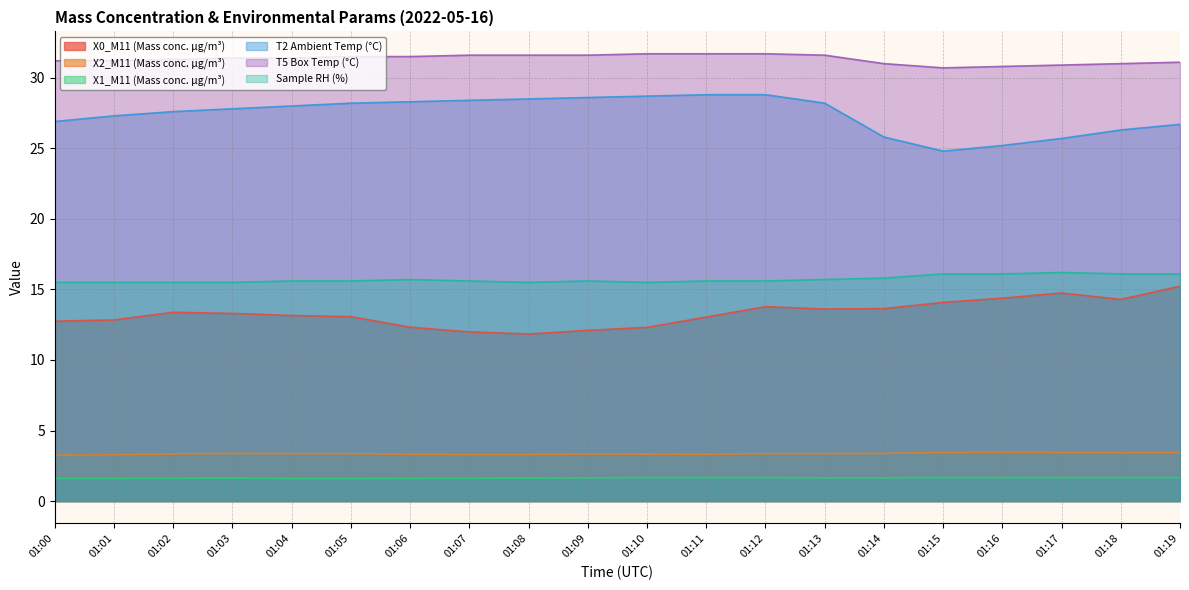

At which label does Sample RH (%) reach its peak?

01:17